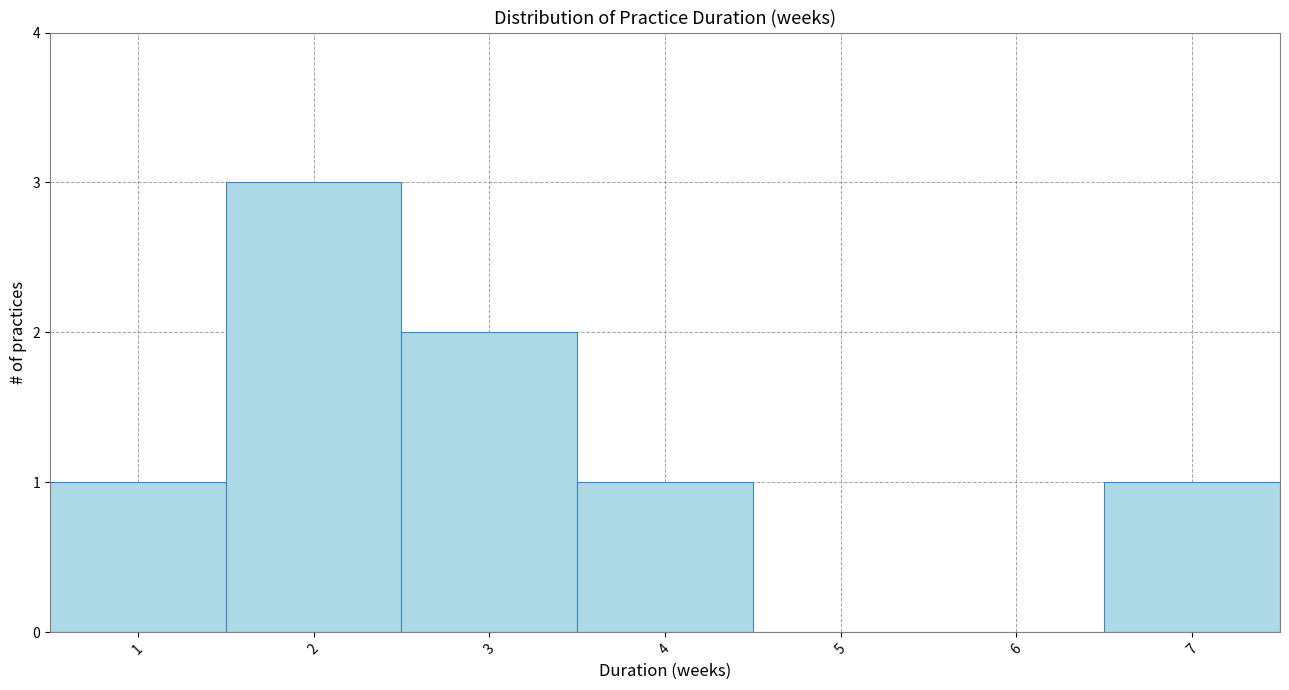

Reading left to right, list every bar in this chart as the range it spans on the x-axis followed by its height. The values are not printed on the chart, so give them approximately, as read against the axis.

0.5 to 1.5: 1
1.5 to 2.5: 3
2.5 to 3.5: 2
3.5 to 4.5: 1
4.5 to 5.5: 0
5.5 to 6.5: 0
6.5 to 7.5: 1